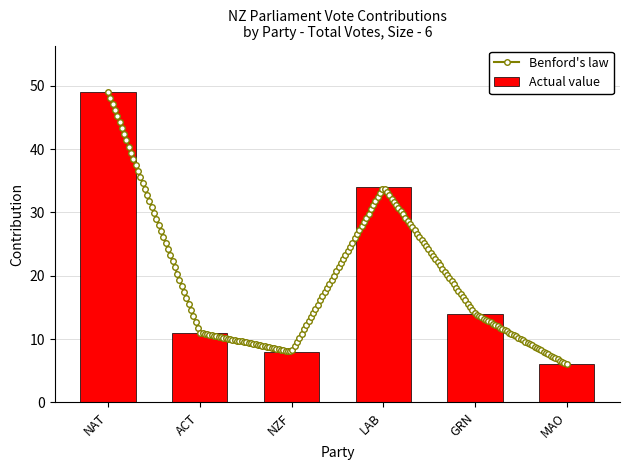

What is the average value?

20